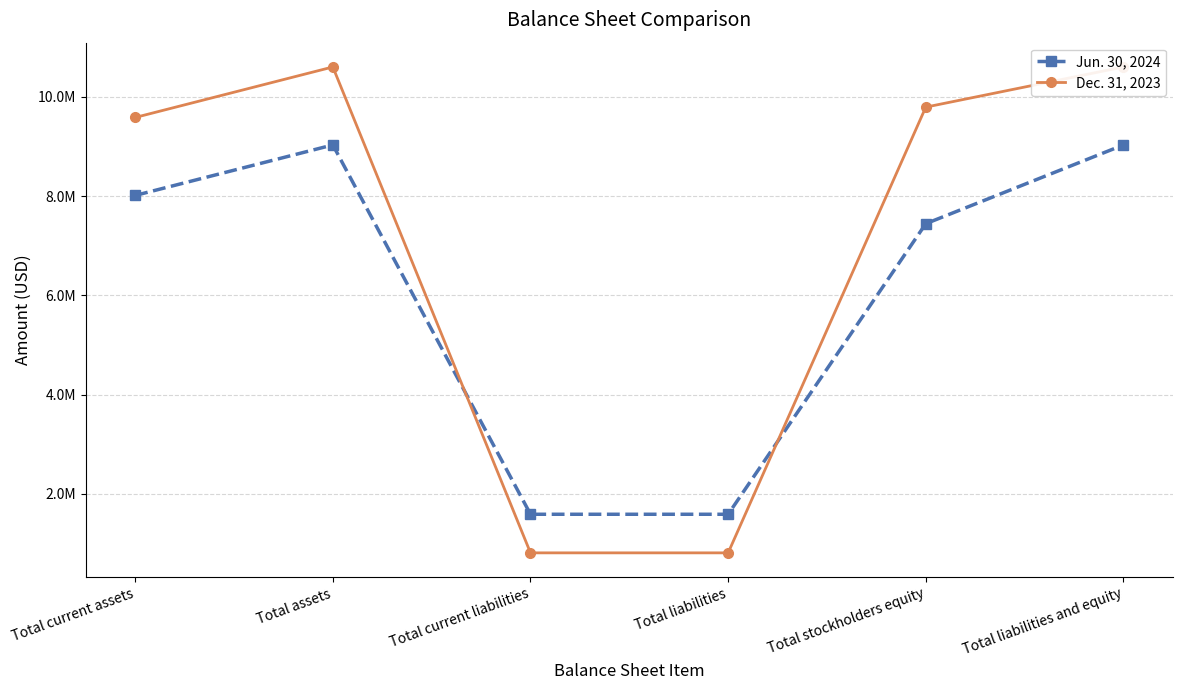

The Dec. 31, 2023 series shows 5113343 at Total current assets. True or false?

False